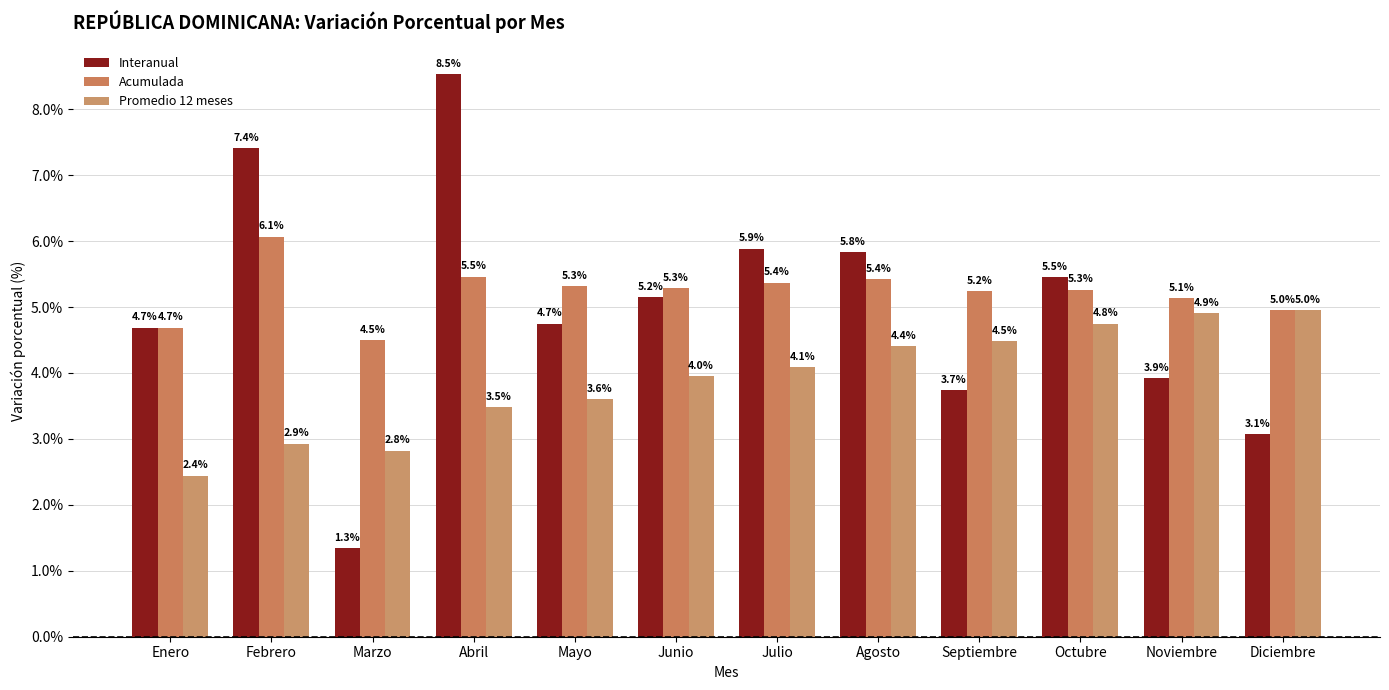

At Enero, list the series in order from largest to smallest.

Interanual, Acumulada, Promedio 12 meses